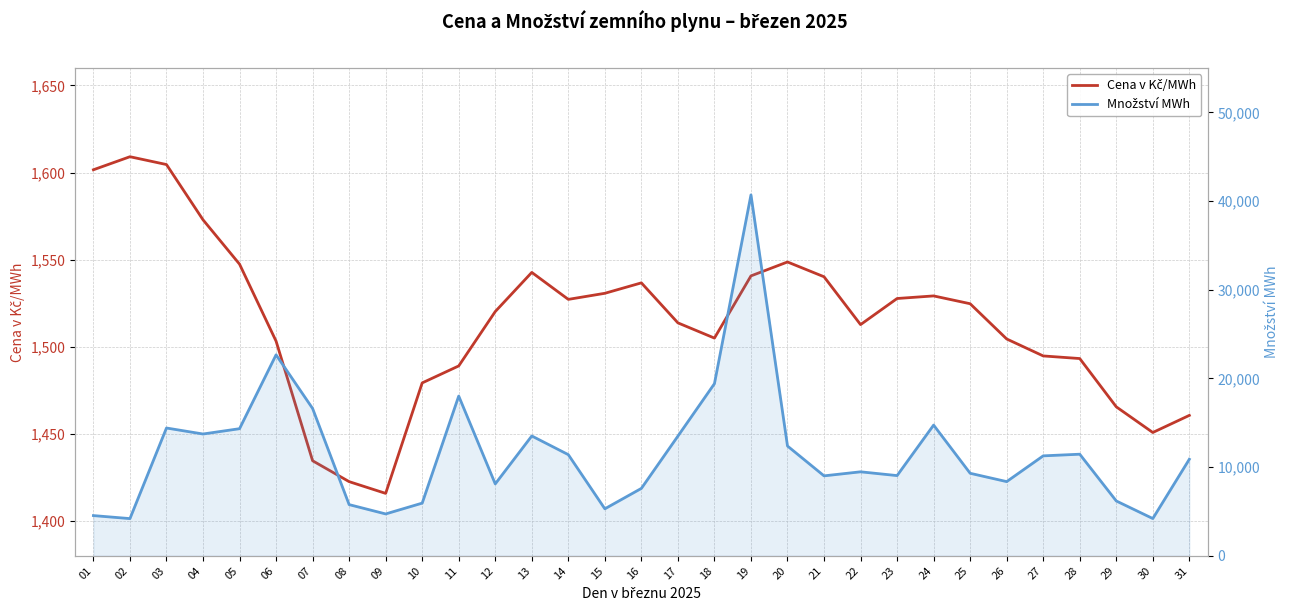

What is the total value across all series at 11?

19500.0